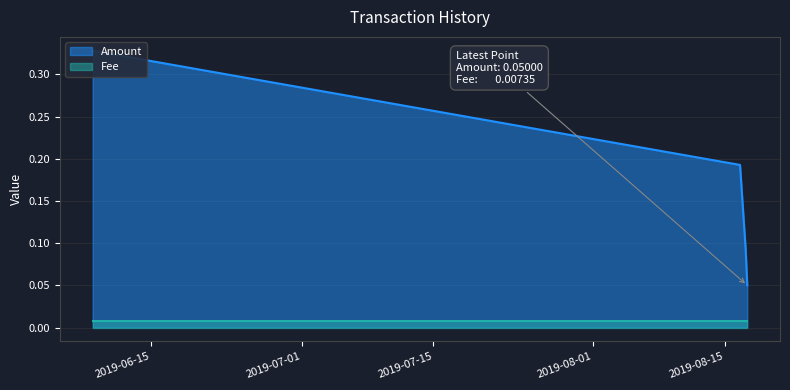

What value does the data have at 2019-08-16 14:29:20?

0.2